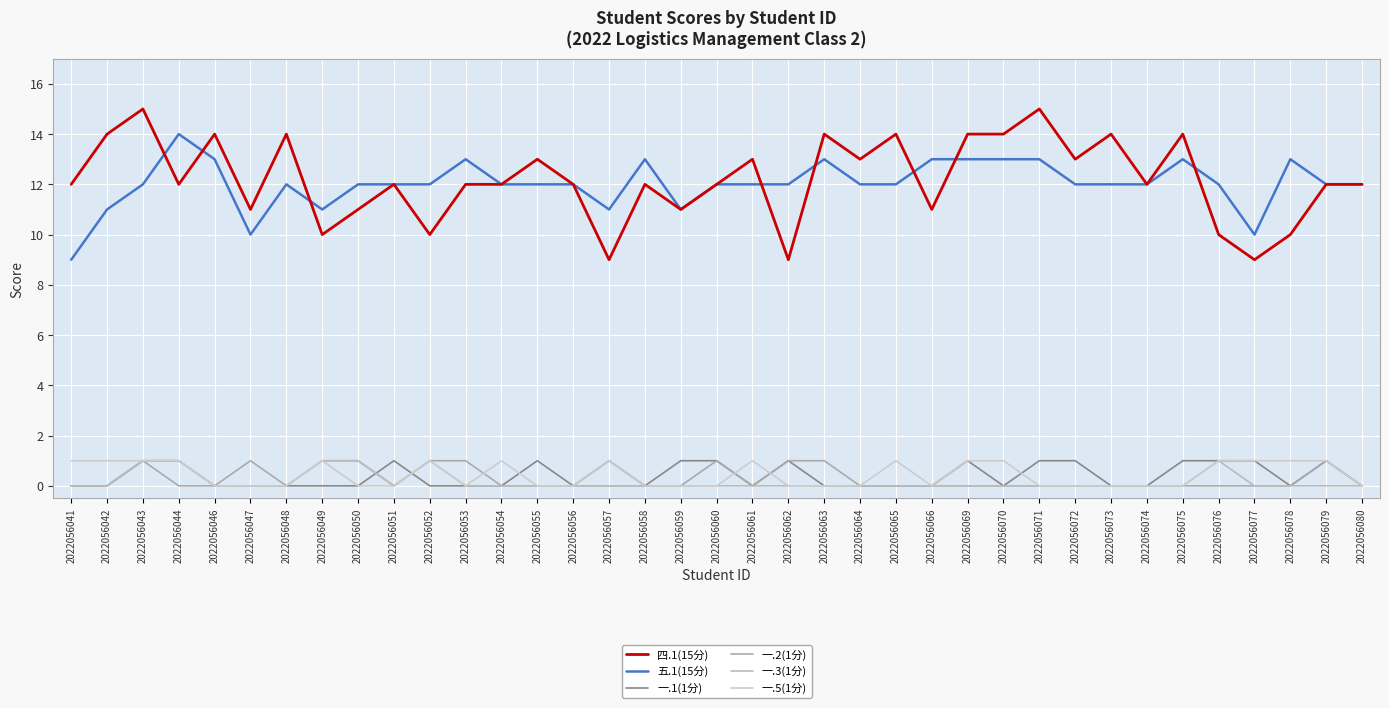

Reading left to right, extract all data points from this chart.

四.1(15分): 12	14	15	12	14	11	14	10	11	12	10	12	12	13	12	9	12	11	12	13	9	14	13	14	11	14	14	15	13	14	12	14	10	9	10	12	12
五.1(15分): 9	11	12	14	13	10	12	11	12	12	12	13	12	12	12	11	13	11	12	12	12	13	12	12	13	13	13	13	12	12	12	13	12	10	13	12	12
一.1(1分): 0	0	1	1	0	0	0	0	0	1	0	0	0	1	0	1	0	1	1	0	1	0	0	0	0	1	0	1	1	0	0	1	1	1	0	1	0
一.2(1分): 0	0	1	0	0	1	0	1	1	0	1	1	0	0	0	0	0	0	1	0	1	1	0	0	0	0	0	0	0	0	0	0	0	0	0	1	0
一.3(1分): 0	0	1	1	0	0	0	1	1	0	1	0	0	0	0	0	0	0	0	0	0	0	0	0	0	0	0	0	0	0	0	0	1	0	0	0	0
一.5(1分): 1	1	1	1	0	0	0	1	0	0	1	0	1	0	0	1	0	0	0	1	0	0	0	1	0	1	1	0	0	0	0	0	1	1	1	1	0